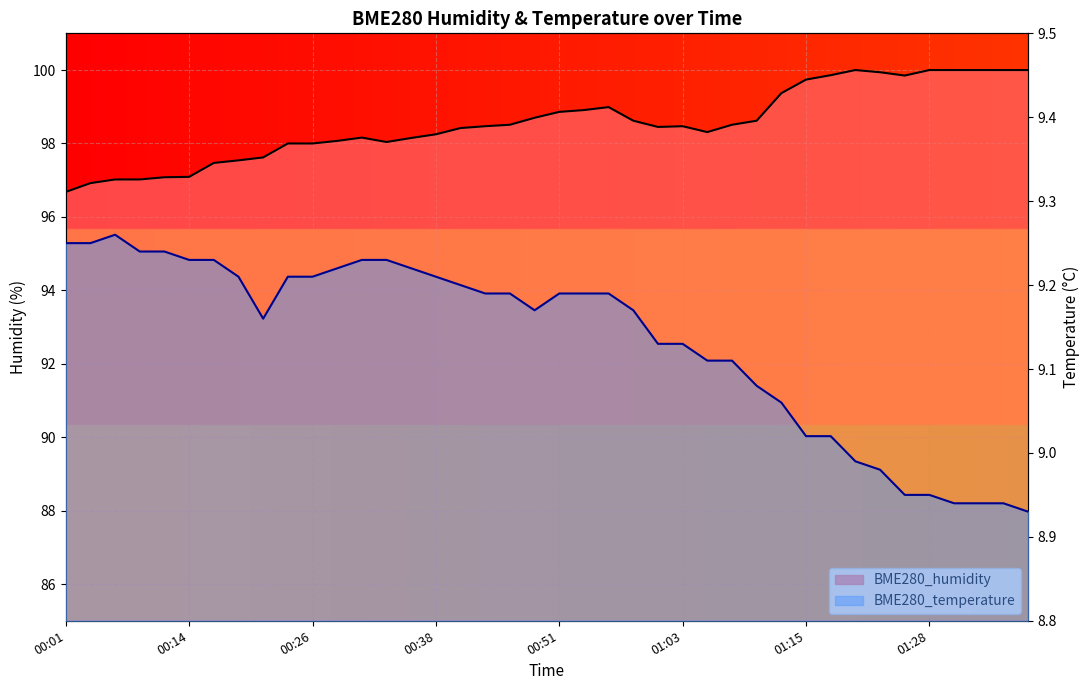

Reading left to right, list all the values displayed in this chart.

BME280_humidity: 00:01=96.7	00:04=96.9	00:06=97.0	00:09=97.0	00:11=97.1	00:14=97.1	00:16=97.5	00:18=97.5	00:21=97.6	00:23=98.0	00:26=98.0	00:28=98.1	00:31=98.2	00:33=98.0	00:36=98.2	00:38=98.2	00:41=98.4	00:43=98.5	00:46=98.5	00:48=98.7	00:51=98.9	00:53=98.9	00:55=99.0	00:58=98.6	01:00=98.5	01:03=98.5	01:05=98.3	01:08=98.5	01:10=98.6	01:13=99.4	01:15=99.7	01:18=99.9	01:20=100.0	01:23=99.9	01:25=99.8	01:28=100.0	01:30=100.0	01:33=100.0	01:35=100.0	01:37=100.0
BME280_temperature: 00:01=9.2	00:04=9.2	00:06=9.3	00:09=9.2	00:11=9.2	00:14=9.2	00:16=9.2	00:18=9.2	00:21=9.2	00:23=9.2	00:26=9.2	00:28=9.2	00:31=9.2	00:33=9.2	00:36=9.2	00:38=9.2	00:41=9.2	00:43=9.2	00:46=9.2	00:48=9.2	00:51=9.2	00:53=9.2	00:55=9.2	00:58=9.2	01:00=9.1	01:03=9.1	01:05=9.1	01:08=9.1	01:10=9.1	01:13=9.1	01:15=9.0	01:18=9.0	01:20=9.0	01:23=9.0	01:25=8.9	01:28=8.9	01:30=8.9	01:33=8.9	01:35=8.9	01:37=8.9